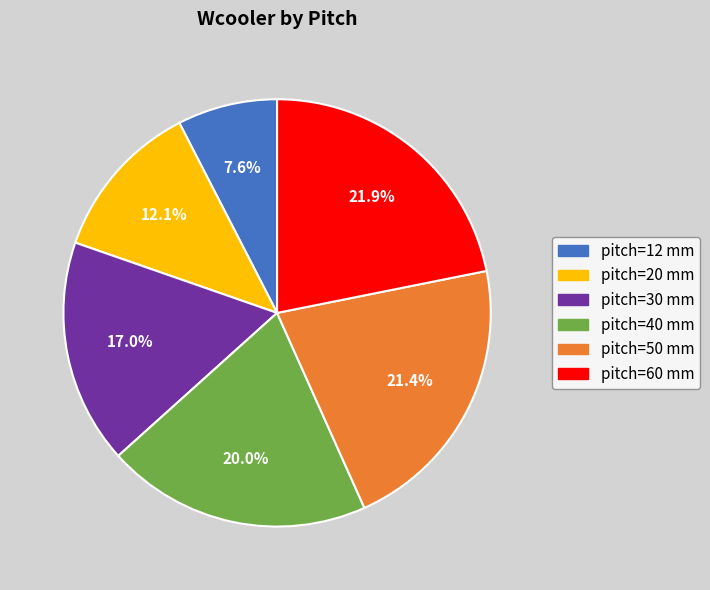

Do pitch=60 mm and pitch=30 mm together represent more than half of the pie?

No